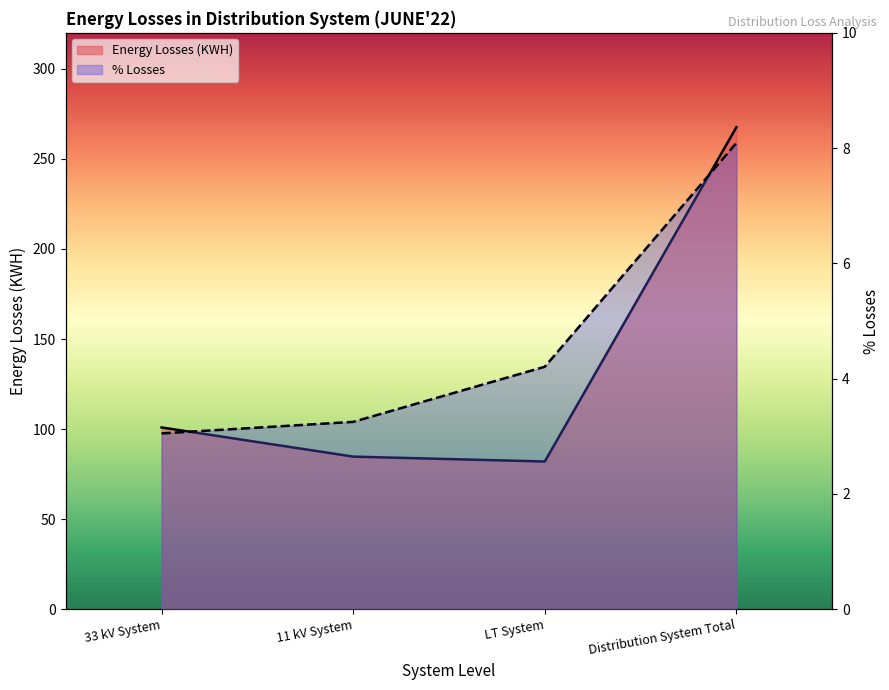

What is the difference between the highest and lowest values at 33 kV System?

97.9